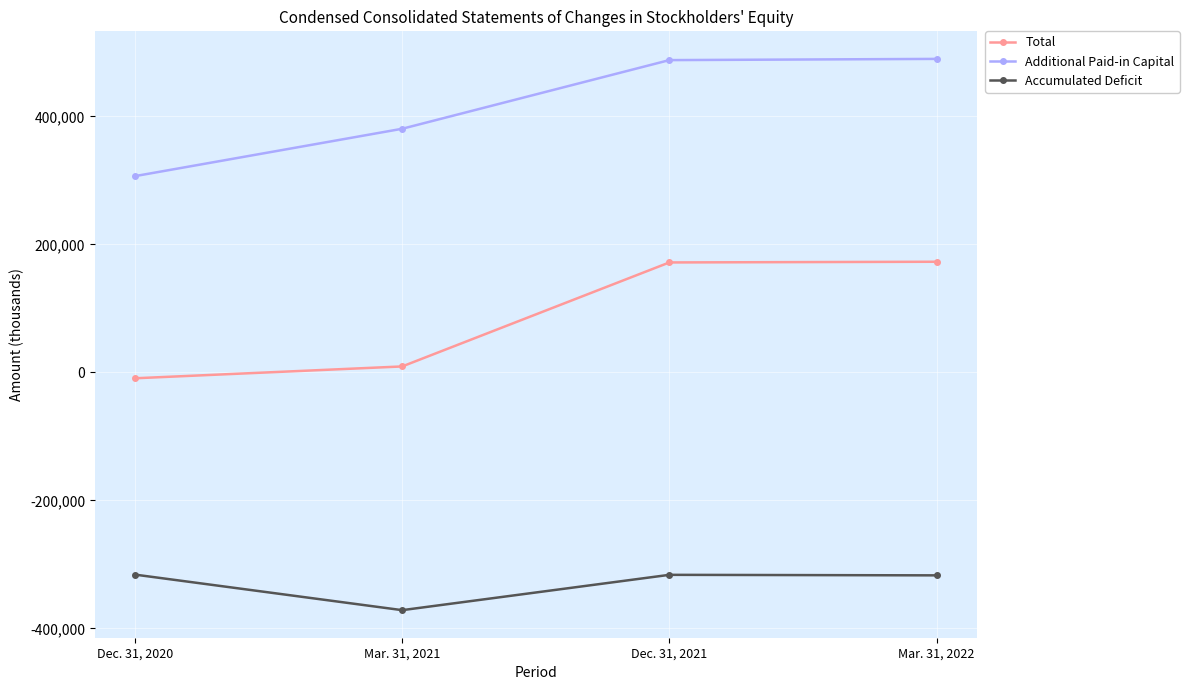

Which series changed the most between Dec. 31, 2020 and Dec. 31, 2021?

Additional Paid-in Capital